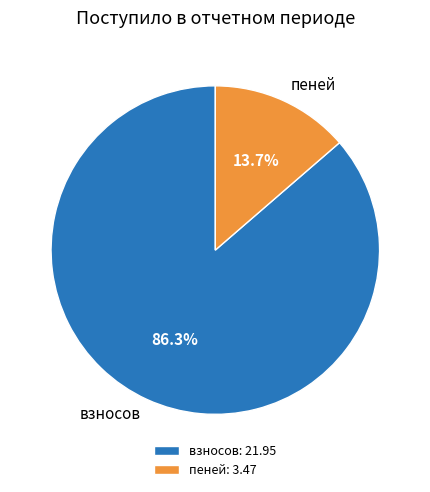

Which has a higher value, пеней or взносов?

взносов